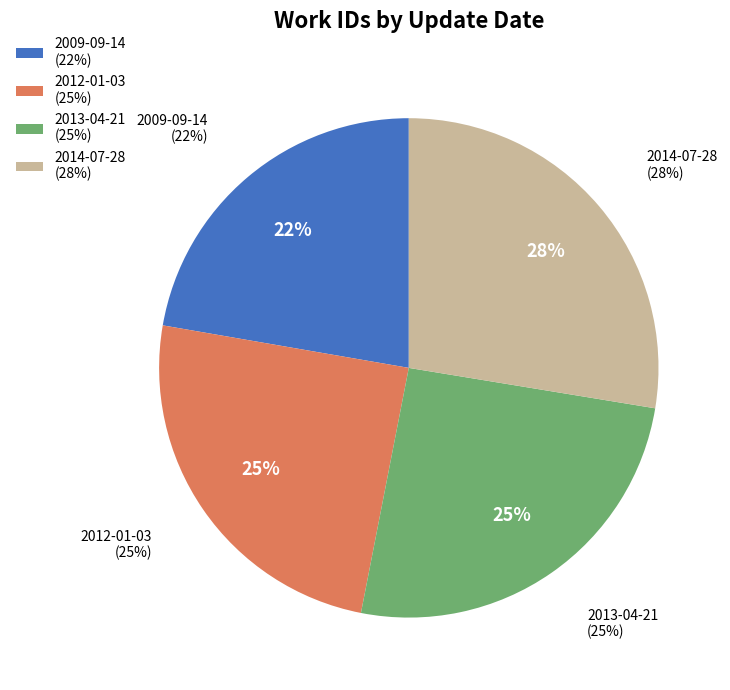

To the nearest percent, what is the combined percentage of 2012-01-03 and 2009-09-14?

47%